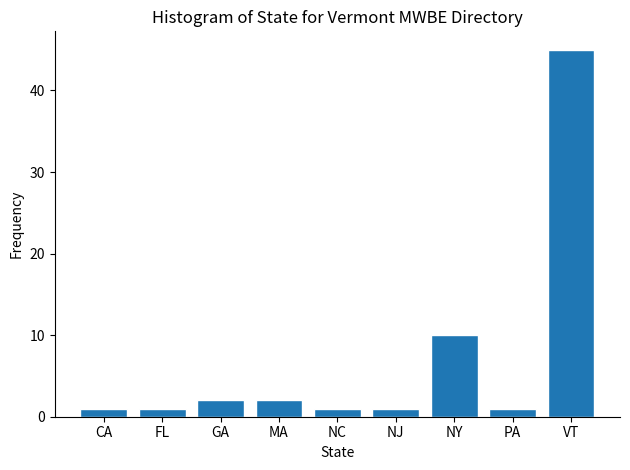

Reading left to right, list all the values displayed in this chart.

CA=1	FL=1	GA=2	MA=2	NC=1	NJ=1	NY=10	PA=1	VT=45